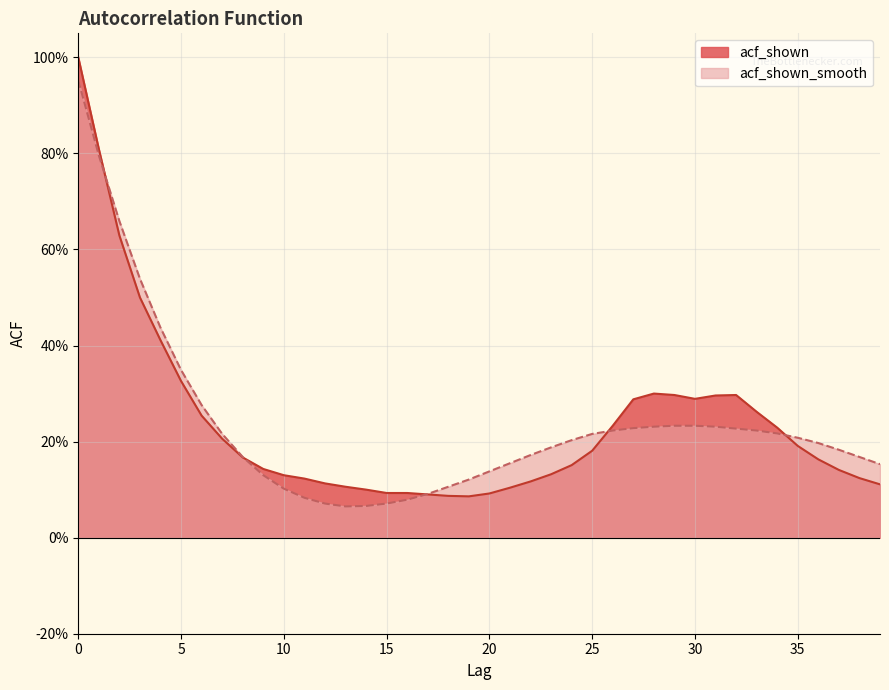

Between which two adjacent categories do acf_shown and acf_shown_smooth first intersect?

1 and 2